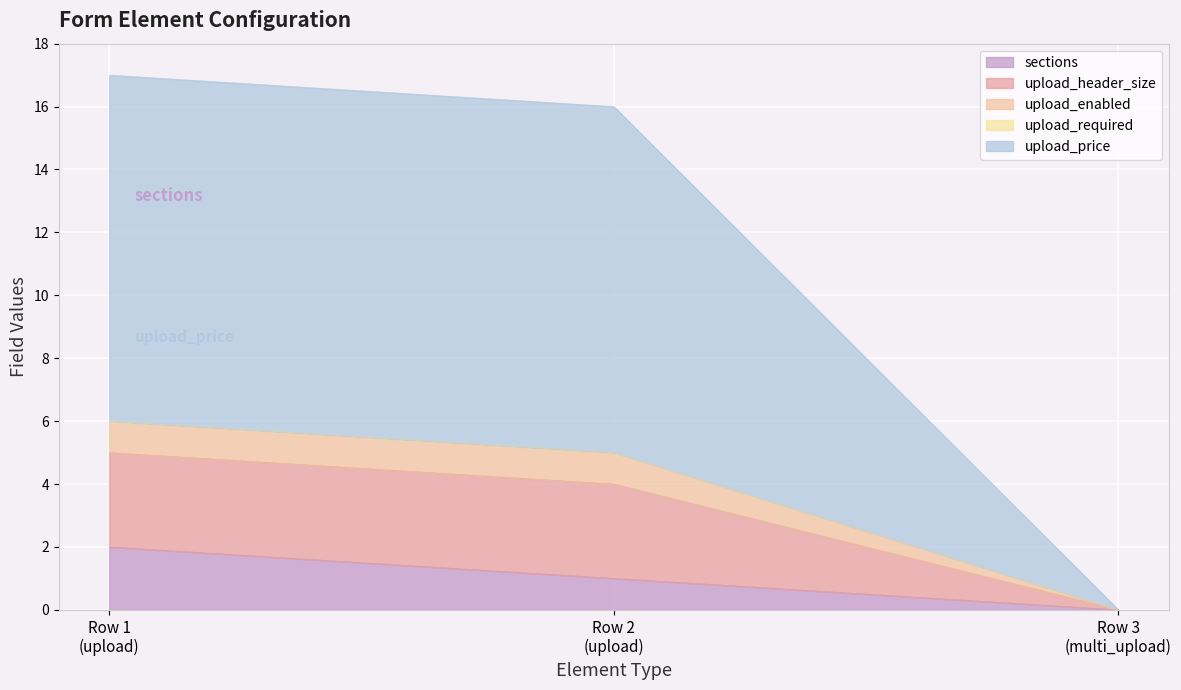

Does the chart display data point markers on the line(s)?

No